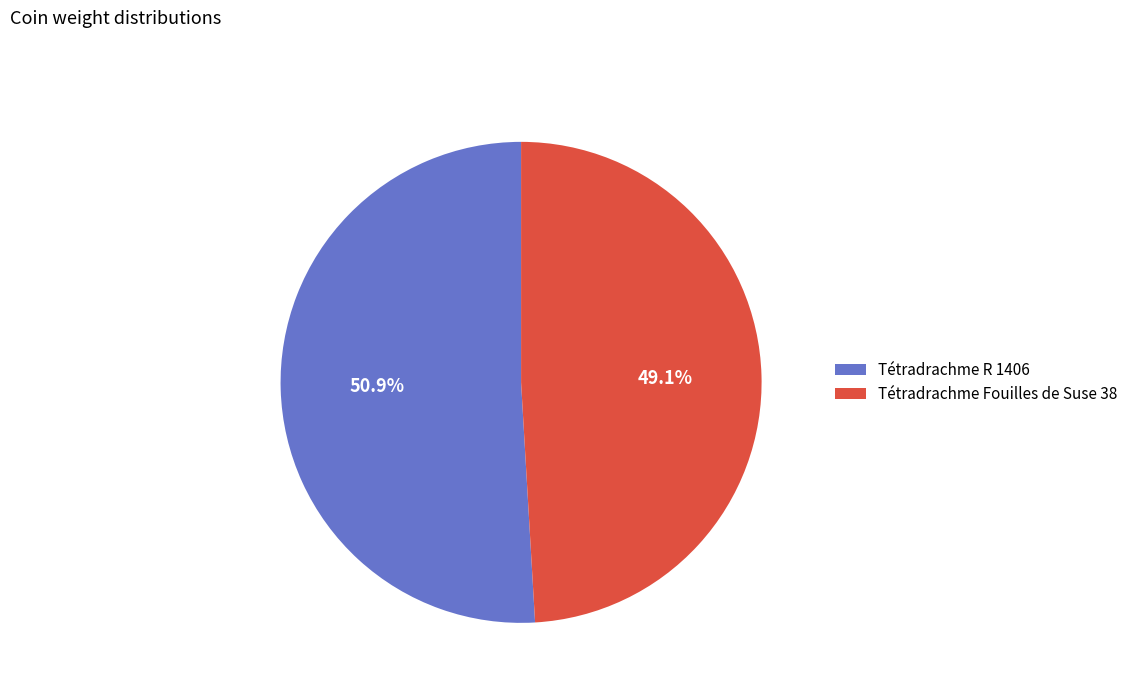

To the nearest percent, what portion does Tétradrachme Fouilles de Suse 38 represent?

49%